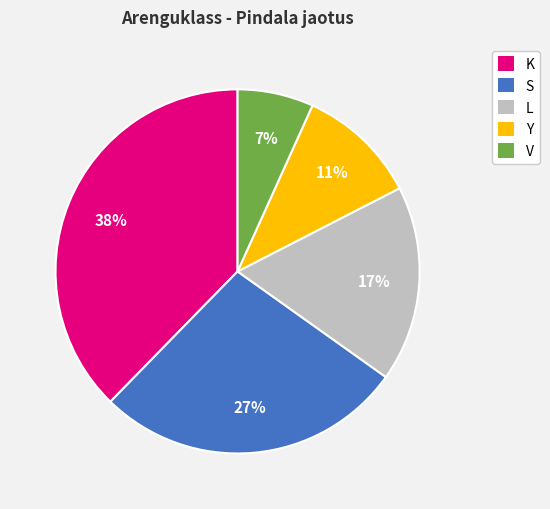

Which has a higher value, Y or S?

S